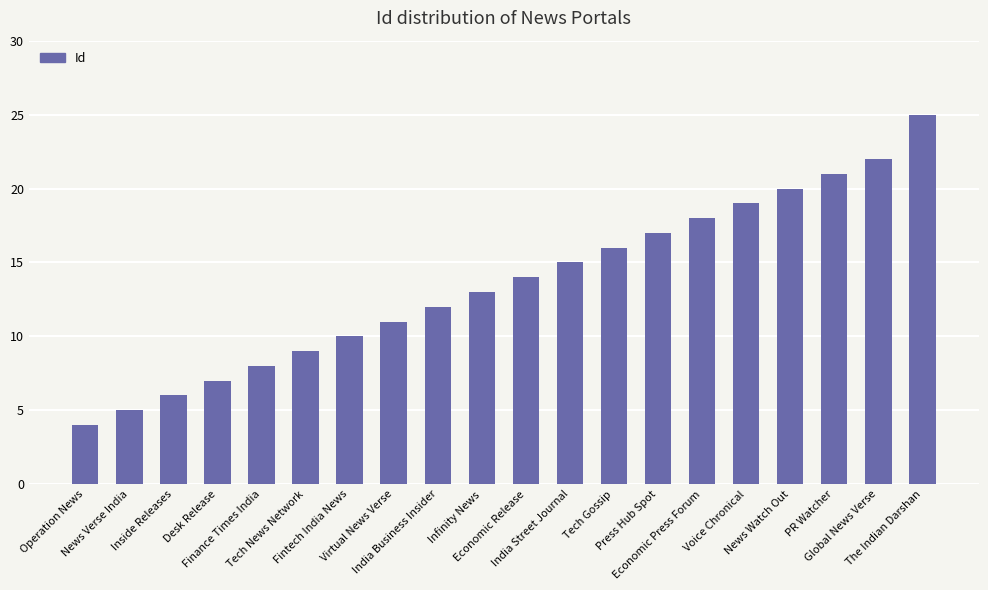

What is the approximate value at Economic Release, to the nearest 10?

10